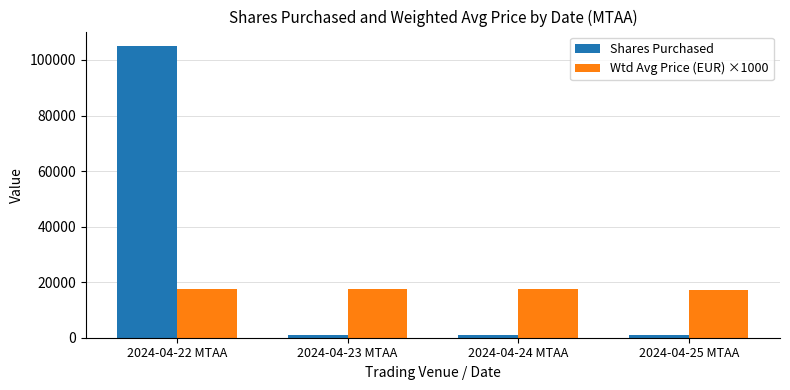

List the series in order of their peak value, highest first.

Shares Purchased, Wtd Avg Price (EUR) ×1000